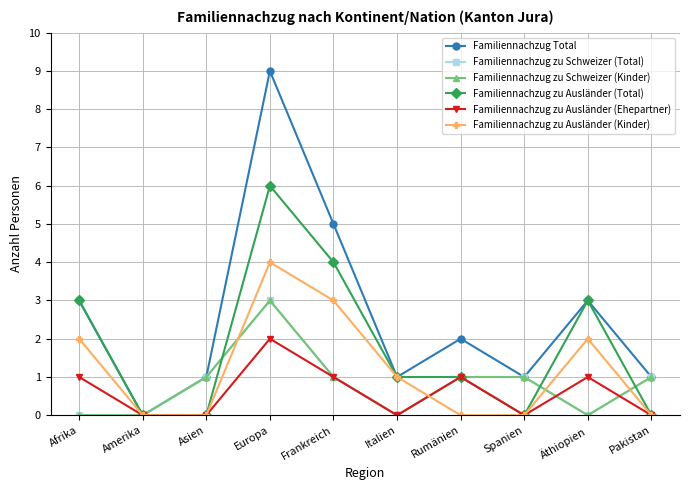

Reading right to left, transcribe all the data shown in this chart.

Familiennachzug Total: Pakistan=1	Äthiopien=3	Spanien=1	Rumänien=2	Italien=1	Frankreich=5	Europa=9	Asien=1	Amerika=0	Afrika=3
Familiennachzug zu Schweizer (Total): Pakistan=1	Äthiopien=0	Spanien=1	Rumänien=1	Italien=0	Frankreich=1	Europa=3	Asien=1	Amerika=0	Afrika=0
Familiennachzug zu Schweizer (Kinder): Pakistan=1	Äthiopien=0	Spanien=1	Rumänien=1	Italien=0	Frankreich=1	Europa=3	Asien=1	Amerika=0	Afrika=0
Familiennachzug zu Ausländer (Total): Pakistan=0	Äthiopien=3	Spanien=0	Rumänien=1	Italien=1	Frankreich=4	Europa=6	Asien=0	Amerika=0	Afrika=3
Familiennachzug zu Ausländer (Ehepartner): Pakistan=0	Äthiopien=1	Spanien=0	Rumänien=1	Italien=0	Frankreich=1	Europa=2	Asien=0	Amerika=0	Afrika=1
Familiennachzug zu Ausländer (Kinder): Pakistan=0	Äthiopien=2	Spanien=0	Rumänien=0	Italien=1	Frankreich=3	Europa=4	Asien=0	Amerika=0	Afrika=2